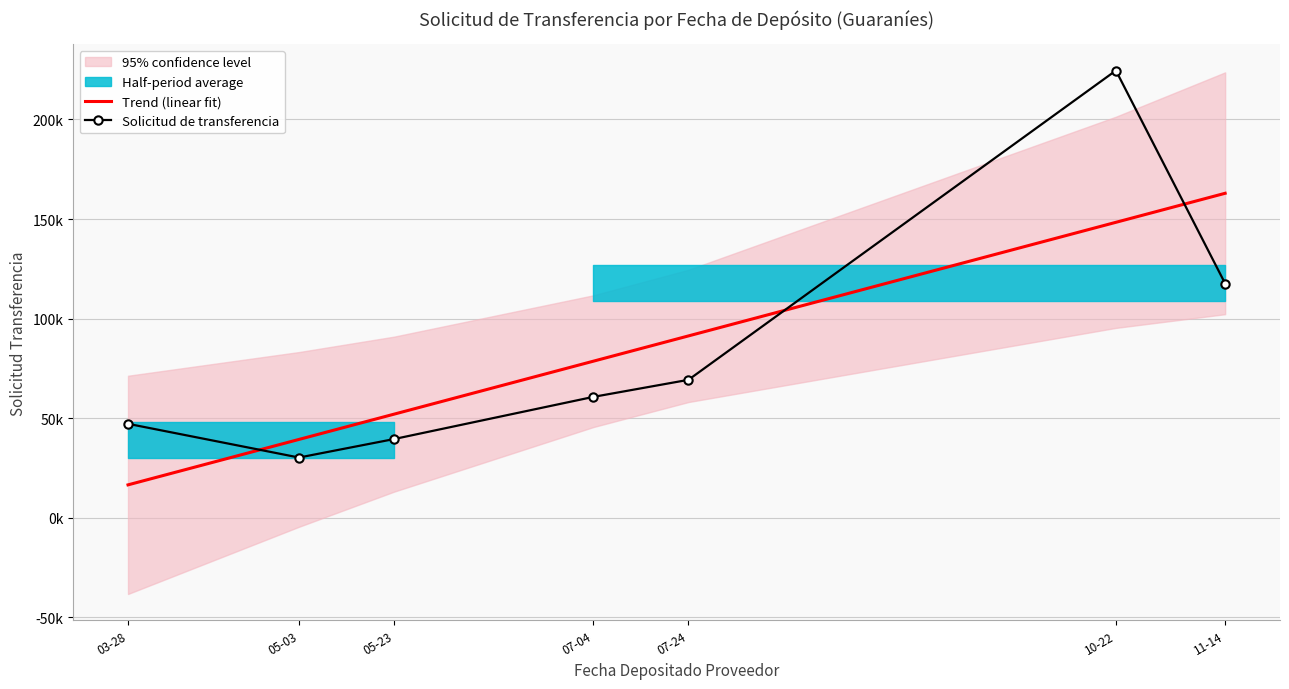

What position from the right is 11-14?

1